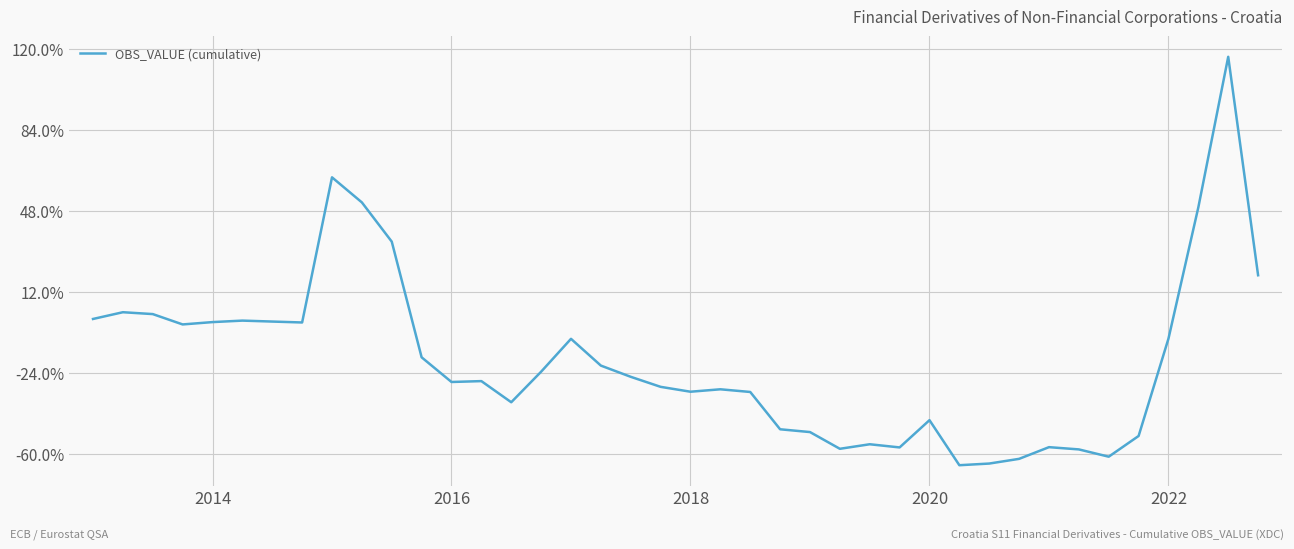

What is the smallest value displayed?

-65.0